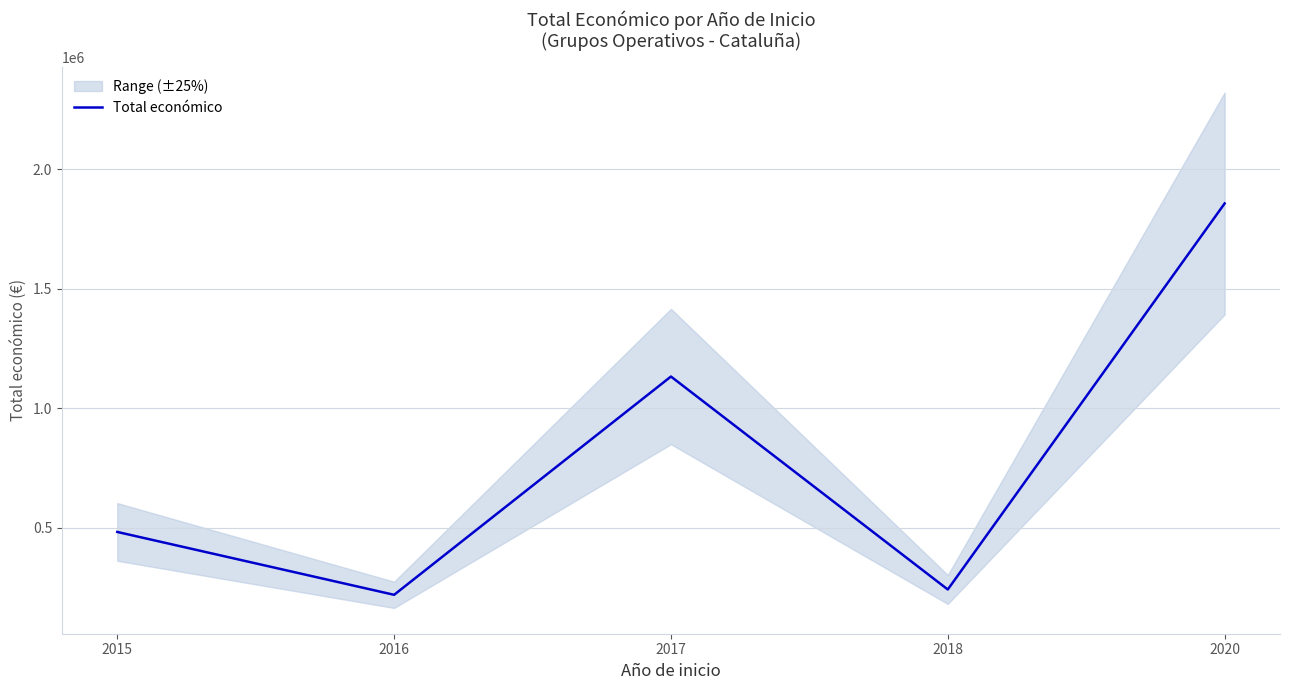

What is the change in value from 2015 to 2016?

-262991